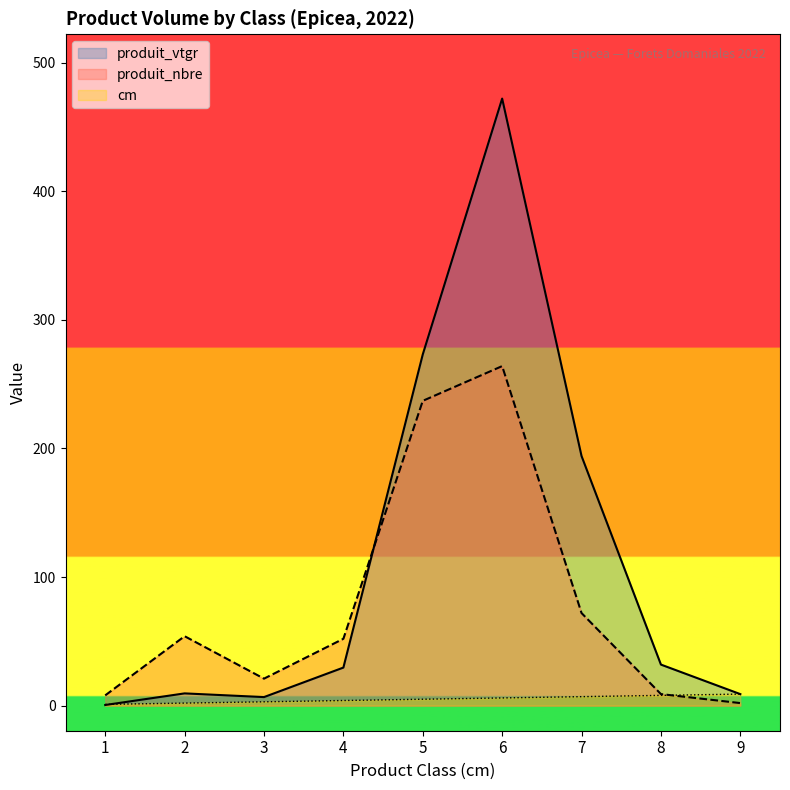

List the series in order of their overall mean, lowest first.

cm, produit_nbre, produit_vtgr